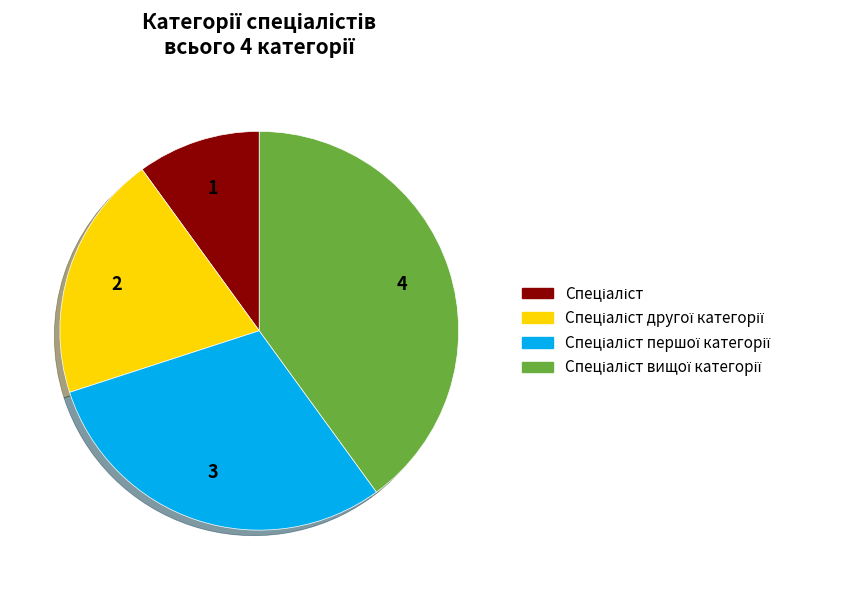

Count the number of slices in the pie.

4